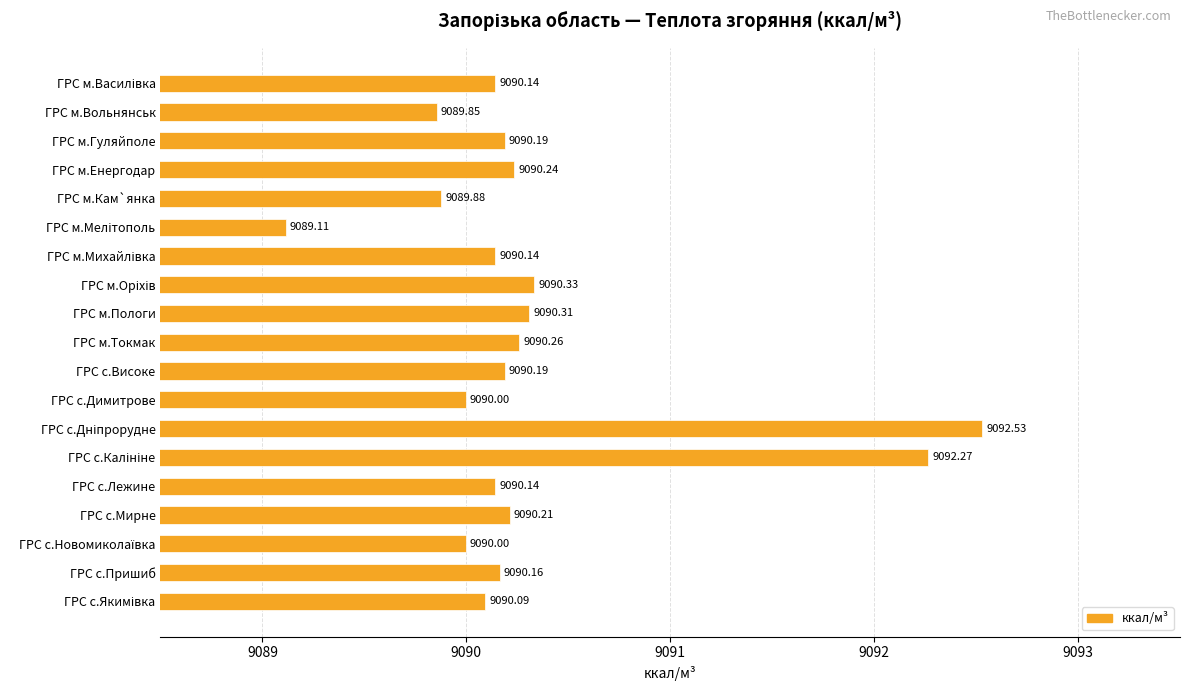

What is the average value?

9090.3